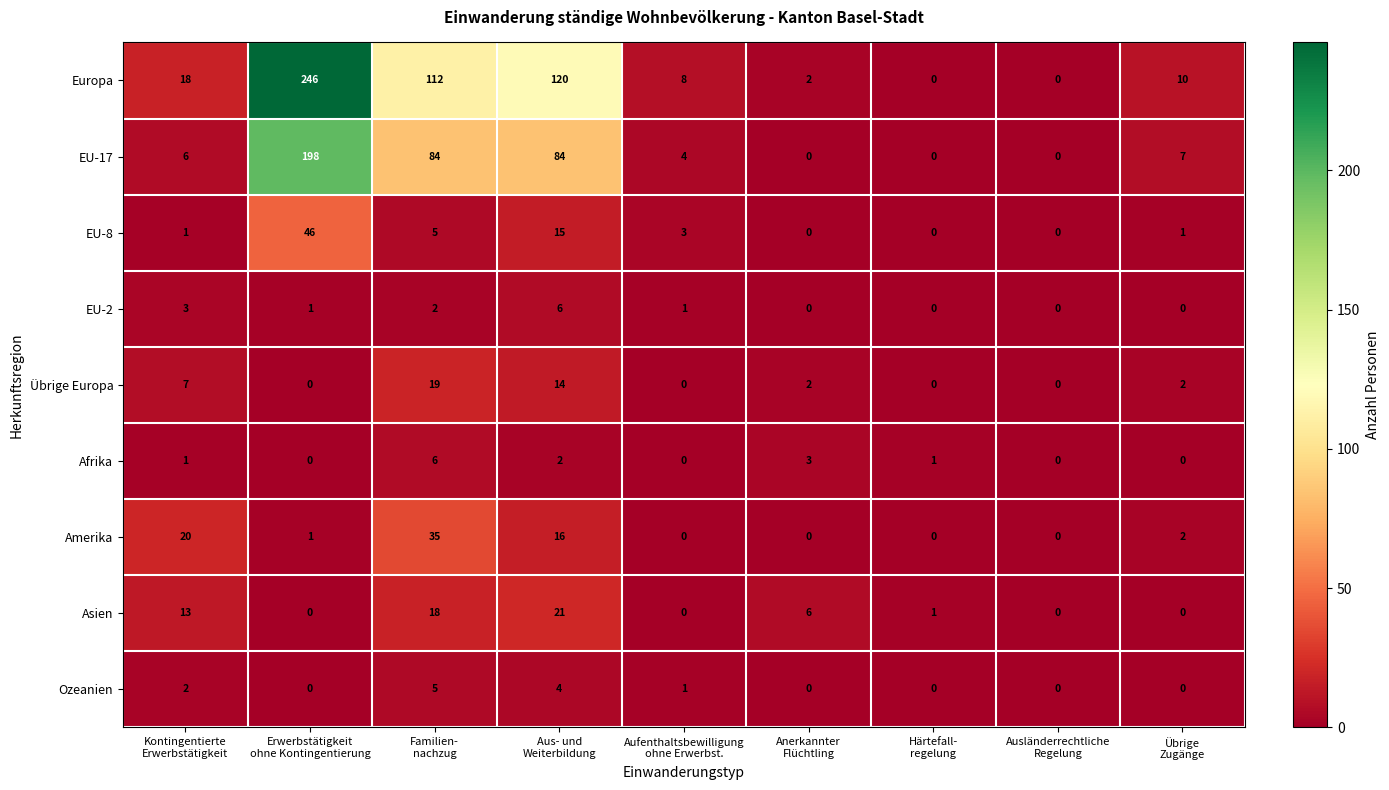

What is the difference between the maximum and minimum values in the Ozeanien series?

5